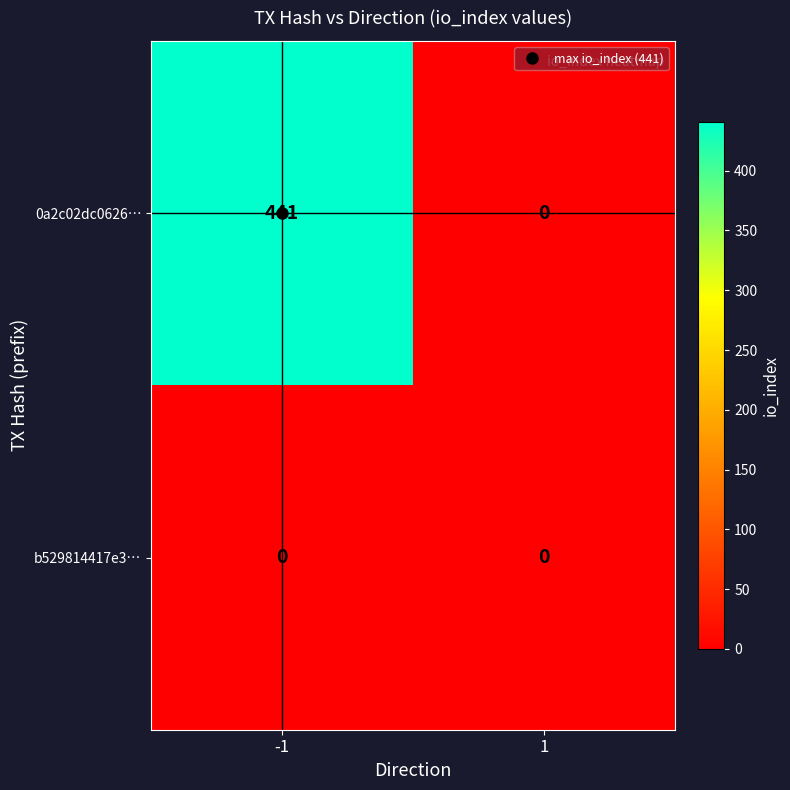

Rank the series by their maximum value, from lowest to highest.

b529814417e3…, 0a2c02dc0626…